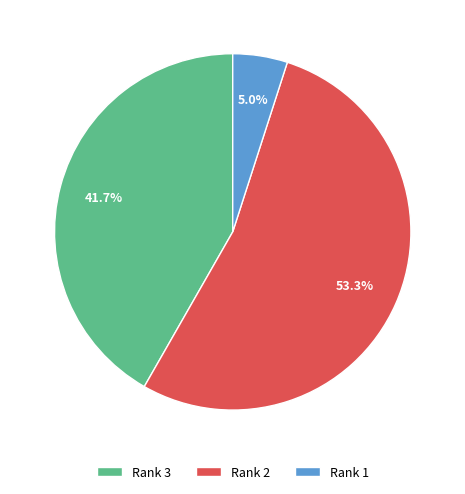

What is the majority slice?

Rank 2